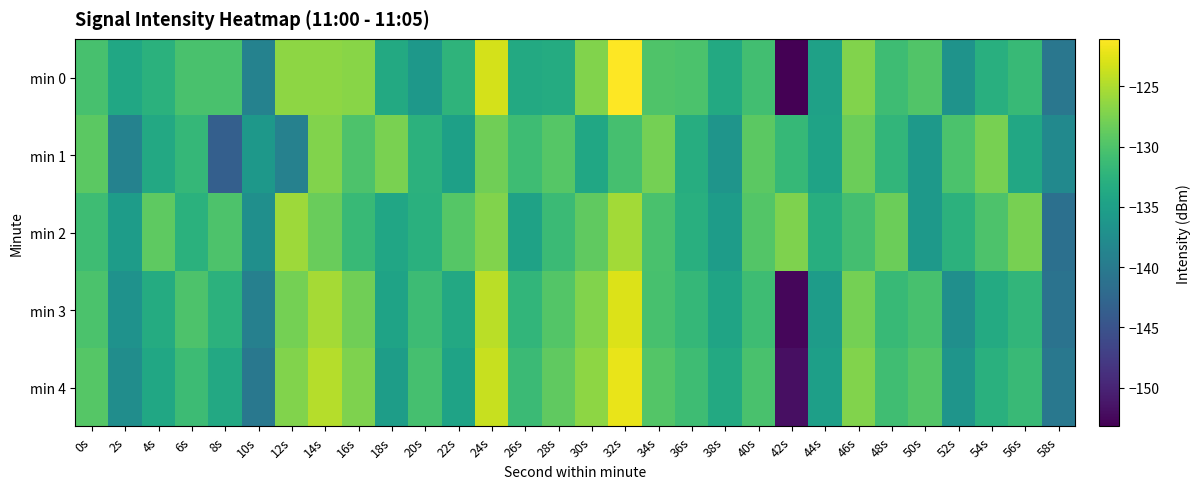

List the series in order of their peak value, highest first.

min 0, min 4, min 3, min 2, min 1